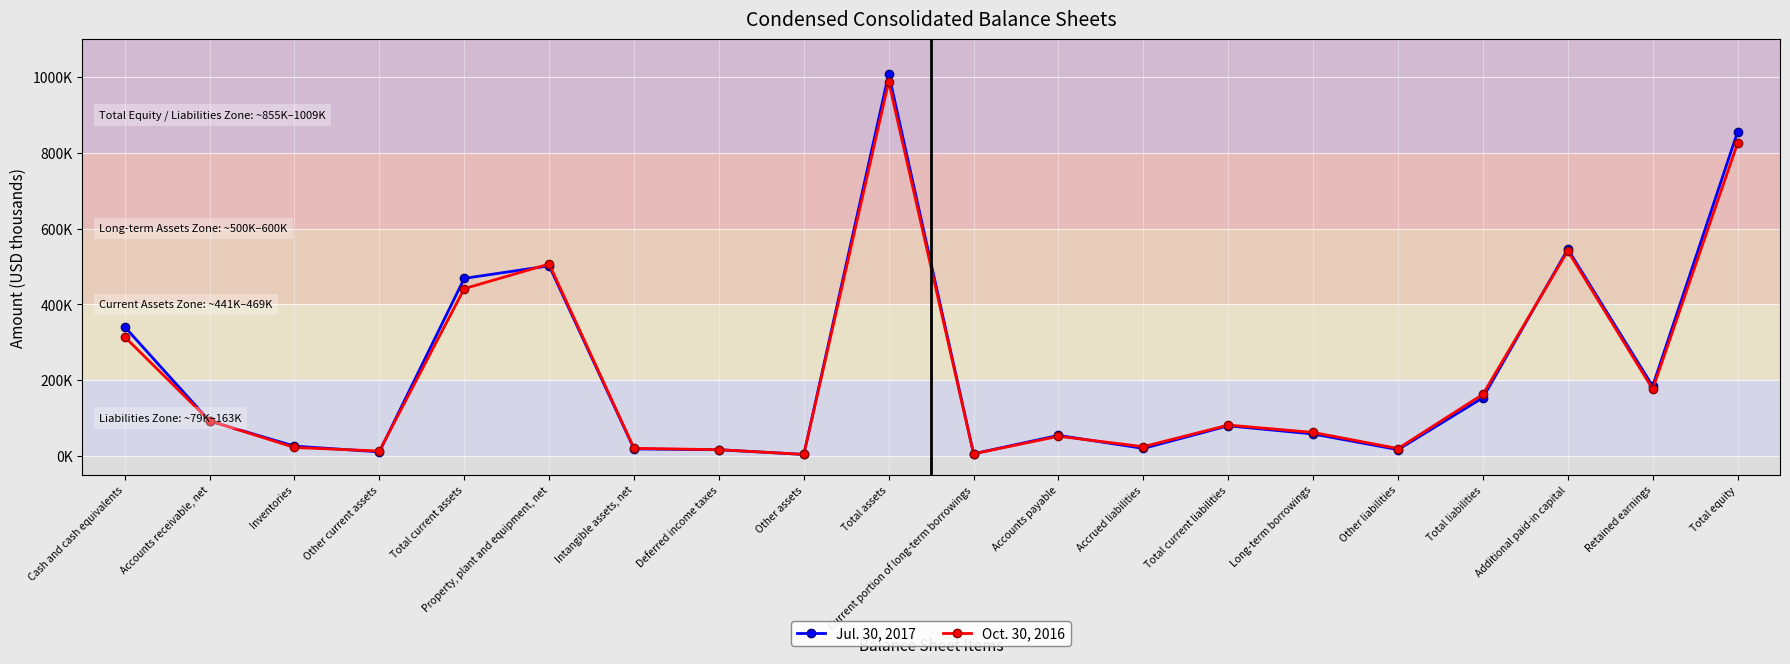

What is the label of the 15th point from the right?

Property, plant and equipment, net